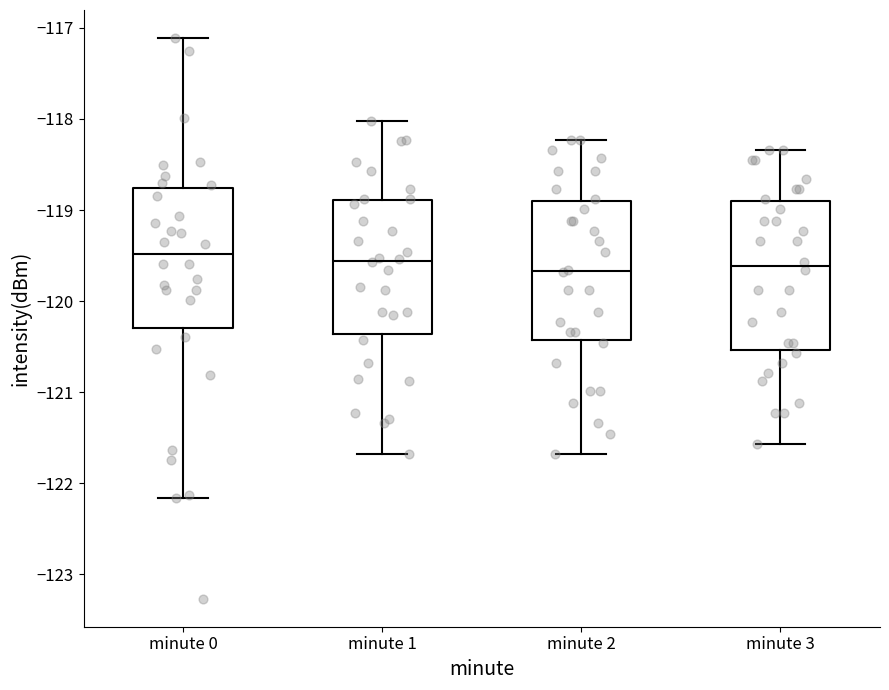

Reading left to right, transcribe this box plot: for each box, give where its median line is, the range the box spans, and where its two whiskers end, as read against the y-axis. The values are not printed on the chart, so give them approximately, as read against the axis.

minute 0: median -119.5, box -120.3 to -118.8, whiskers -122.2 to -117.1
minute 1: median -119.6, box -120.4 to -118.9, whiskers -121.7 to -118.0
minute 2: median -119.7, box -120.4 to -118.9, whiskers -121.7 to -118.2
minute 3: median -119.6, box -120.5 to -118.9, whiskers -121.6 to -118.3